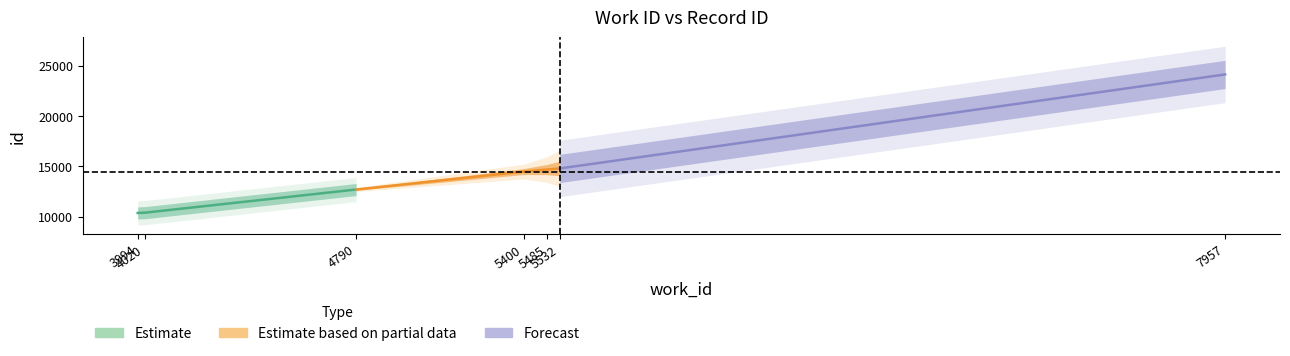

At which category does the chart reach its peak across all series?

7957